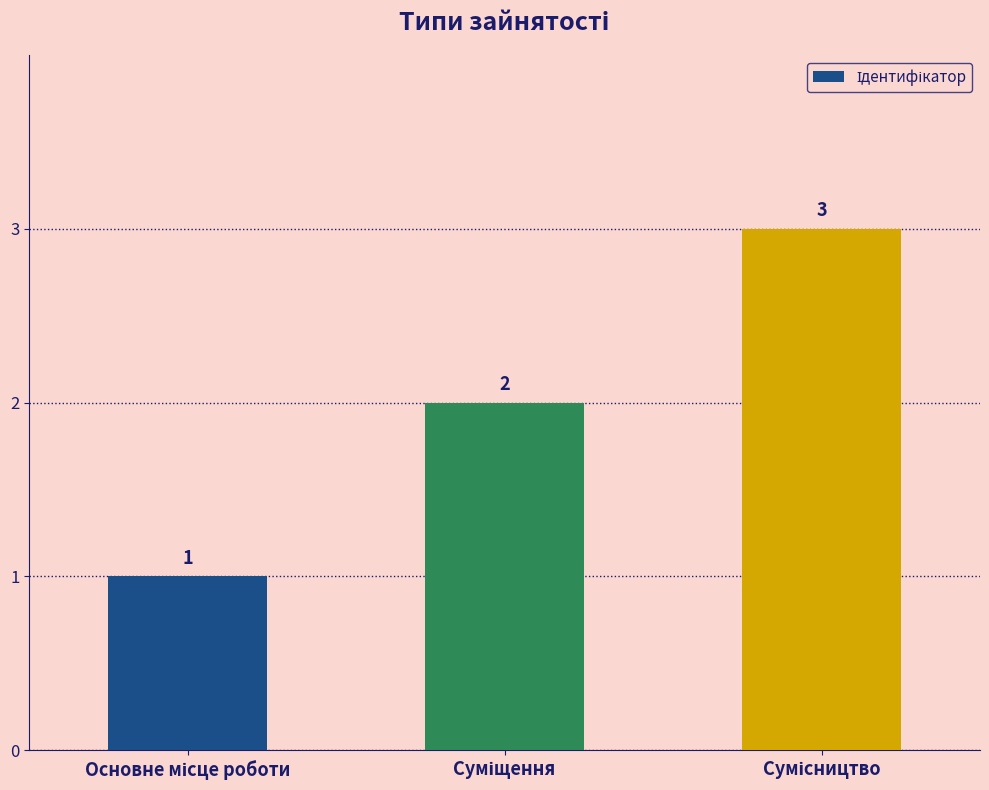

Are the bars horizontal?

No